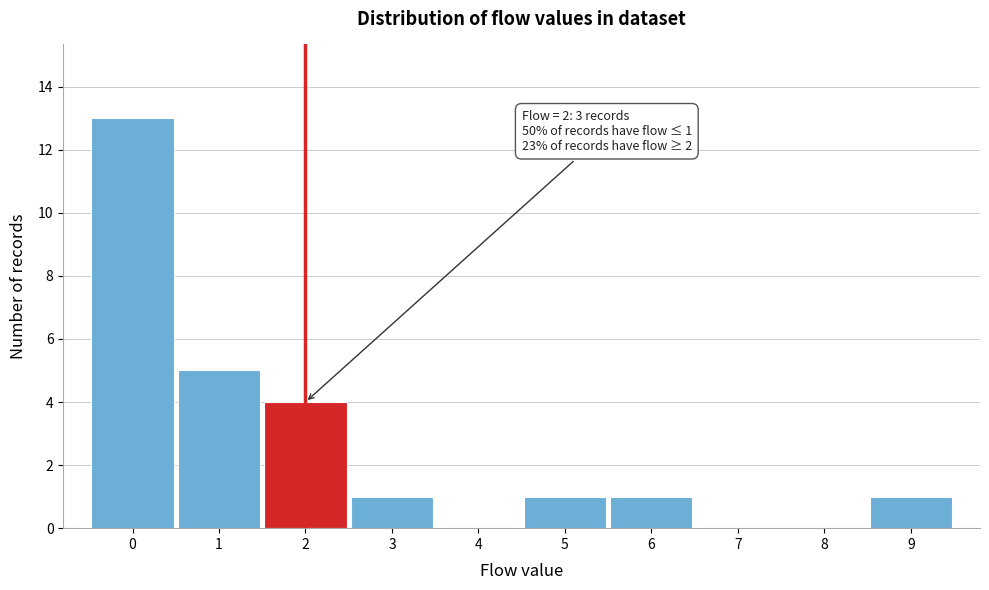

Over which range of the x-axis is the bar tallest?

-0.5 to 0.5